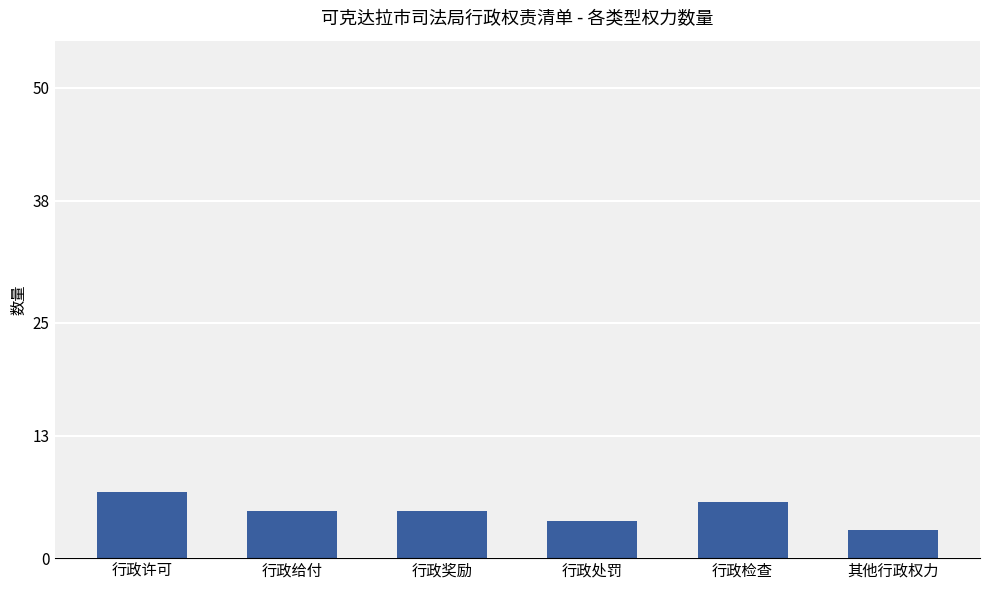

Reading left to right, transcribe all the data shown in this chart.

7	5	5	4	6	3